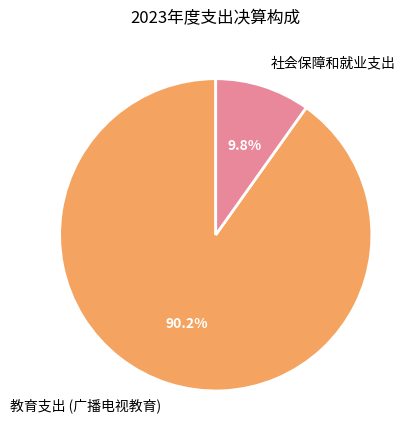

Is 社会保障和就业支出 the majority of the pie?

No